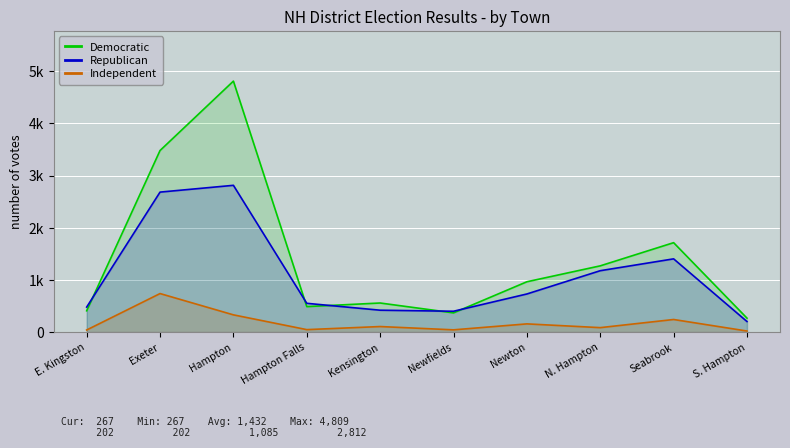

Which series has the largest range (max minus min)?

Democratic